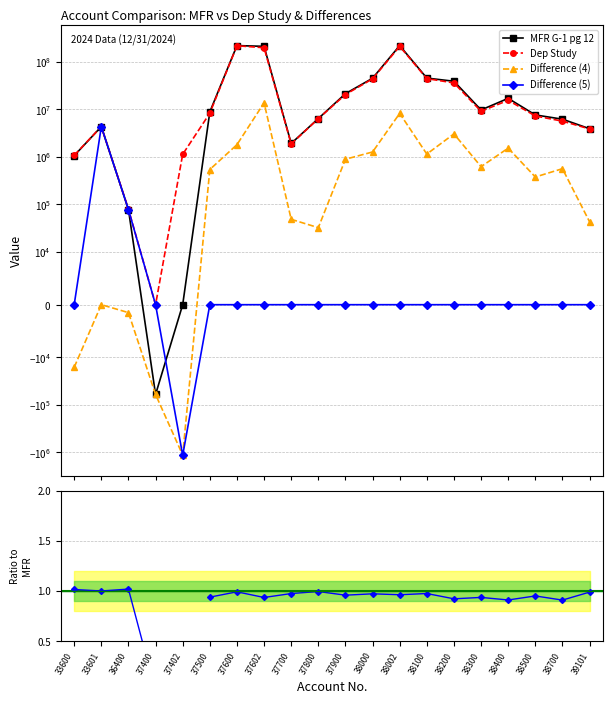

What is the value of the Dep Study point at the 7th from the left?

219421191